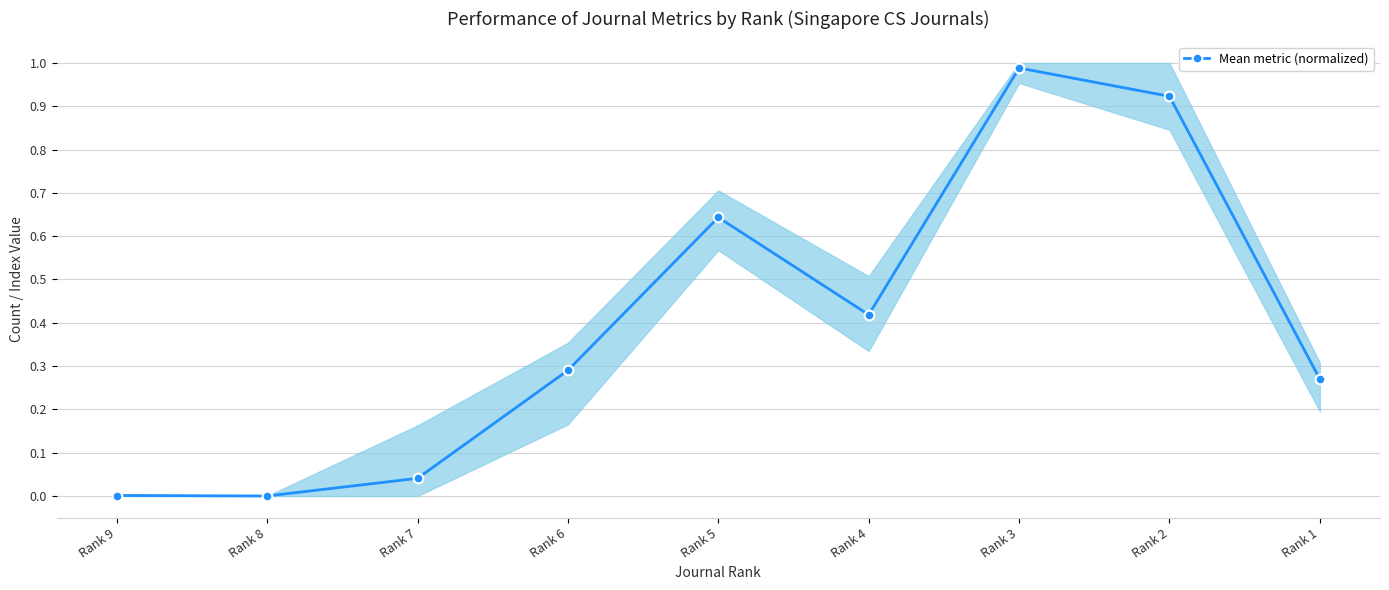

The value at Rank 3 is 1.0. True or false?

True